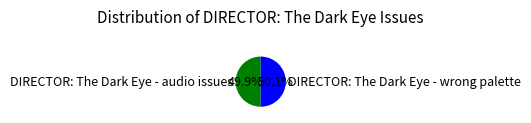

Do DIRECTOR: The Dark Eye - wrong palette and DIRECTOR: The Dark Eye - audio issues together represent more than half of the pie?

Yes